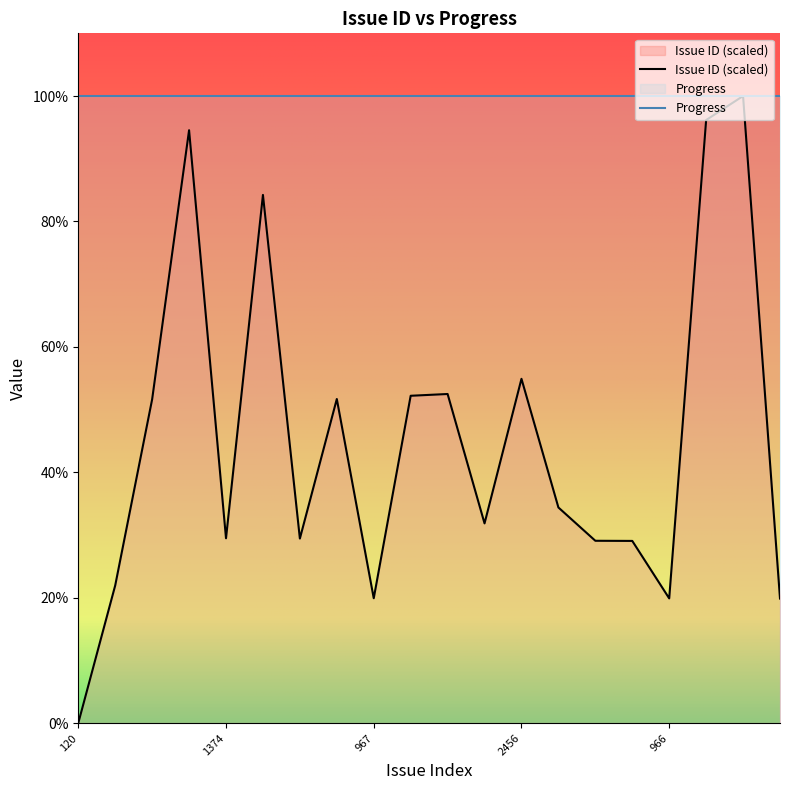

Reading left to right, extract all data points from this chart.

120=0.0	1054=22.0	2317=51.6	4143=94.5	1374=29.5	3704=84.2	1372=29.4	2319=51.7	967=19.9	2341=52.2	2353=52.5	1475=31.8	2456=54.9	1583=34.4	1357=29.1	1356=29.0	966=19.9	4212=96.2	4375=100.0	965=19.9